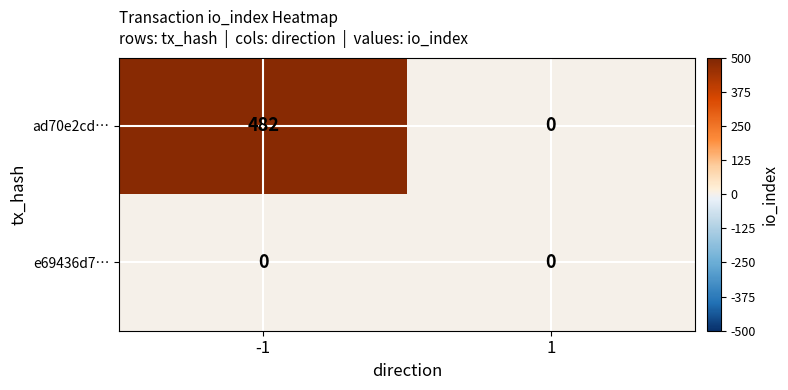

At which category is the sum across all series the highest?

-1